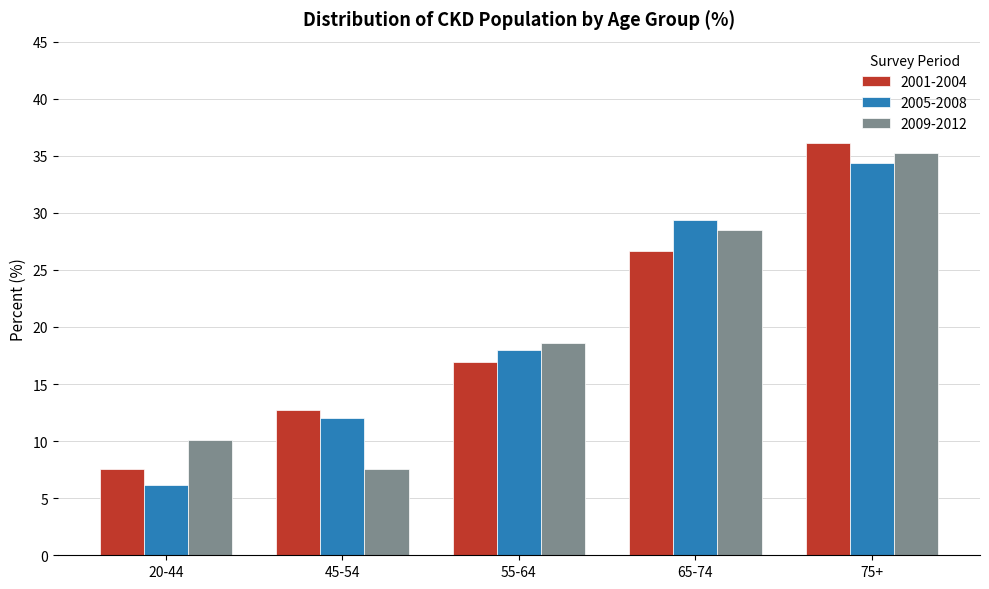

Which category has the highest value in the 2009-2012 series?

75+